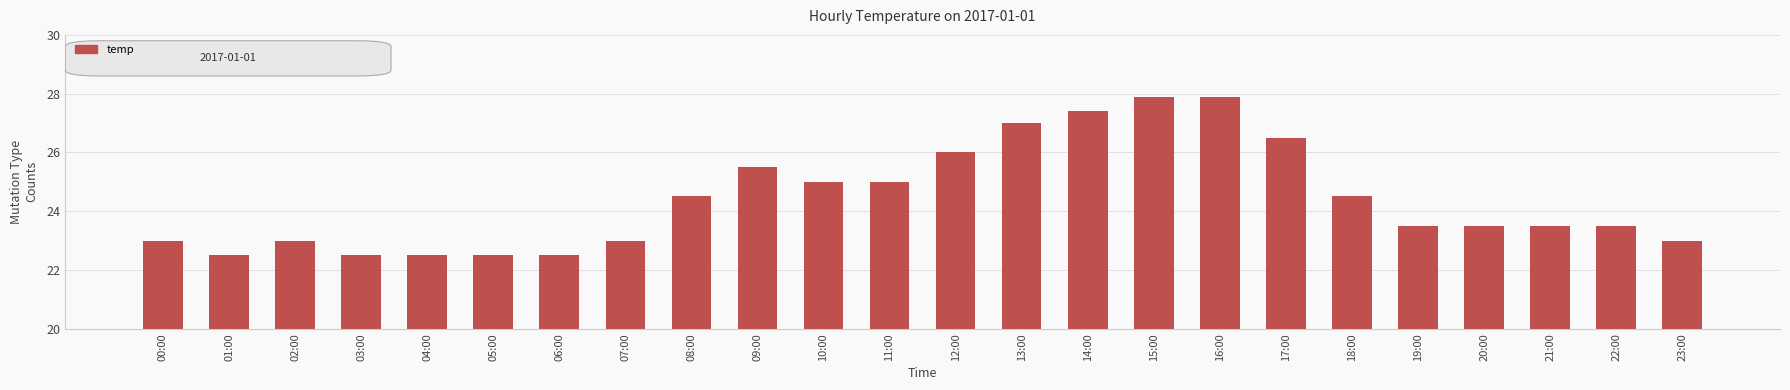

Reading left to right, transcribe all the data shown in this chart.

23.0	22.5	23.0	22.5	22.5	22.5	22.5	23.0	24.5	25.5	25.0	25.0	26.0	27.0	27.4	27.9	27.9	26.5	24.5	23.5	23.5	23.5	23.5	23.0